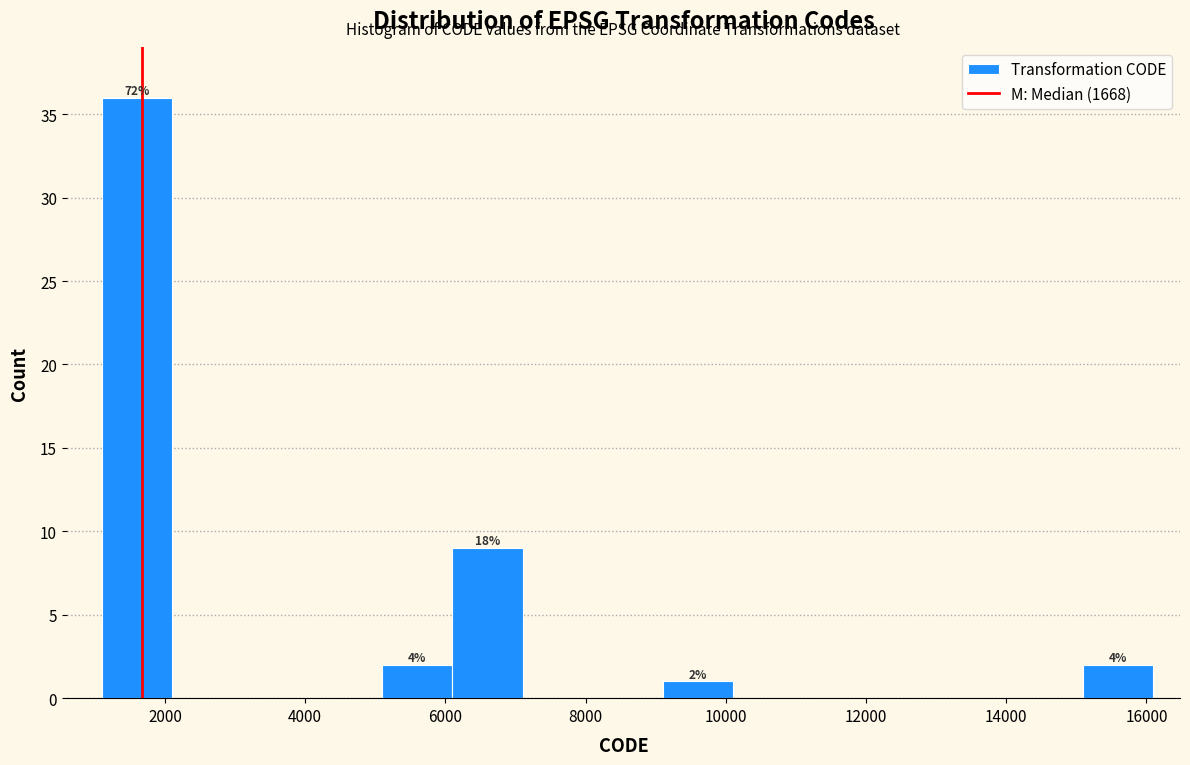

Which range on the x-axis has the tallest bar?

1100 to 2100